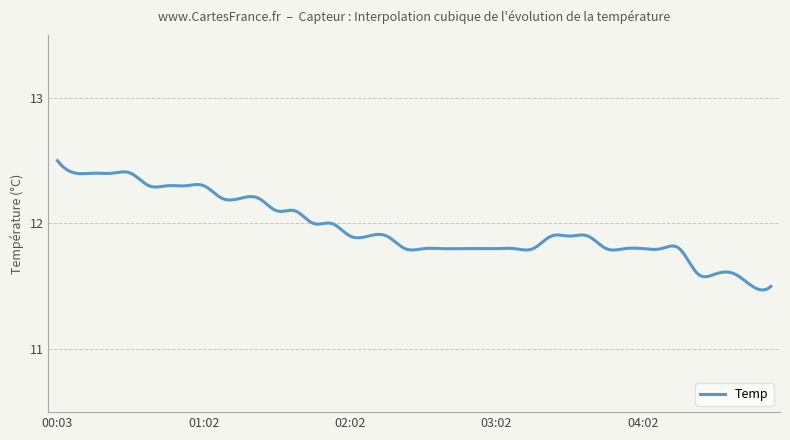

What is the difference between the maximum and minimum values?

1.0